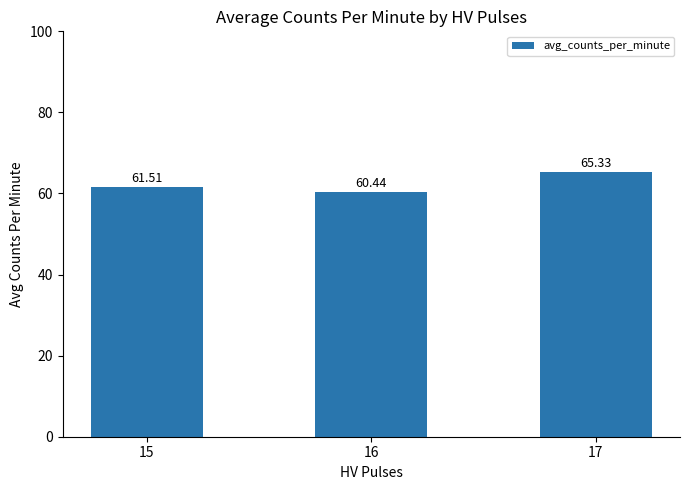

How many values are below 61?

1